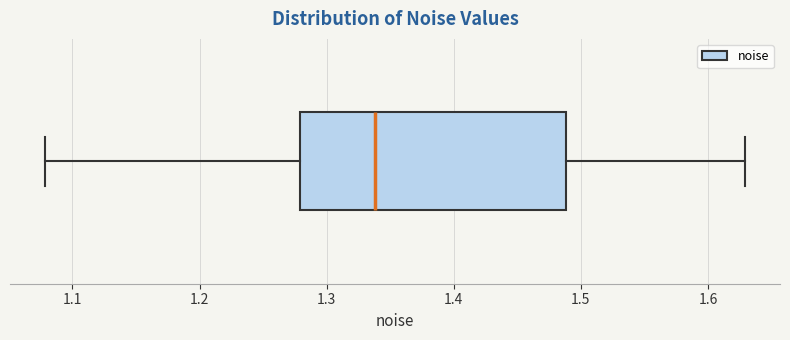

Transcribe this box plot: give where the median line is, the range the box spans, and where the two whiskers end, as read against the x-axis. The values are not printed on the chart, so give them approximately, as read against the axis.

median 1.34, box 1.28 to 1.49, whiskers 1.08 to 1.63